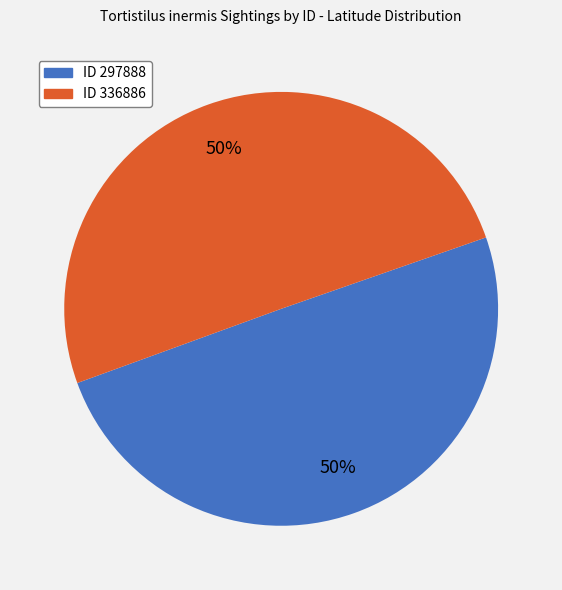

To the nearest percent, what is the average slice percentage?

50%